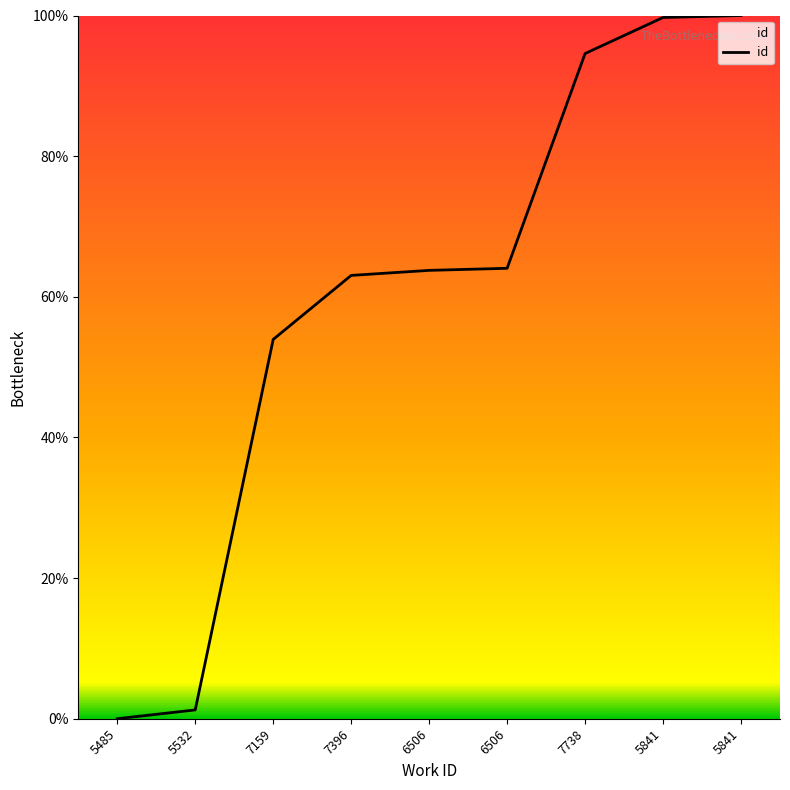

Does the chart display data point markers on the line(s)?

No